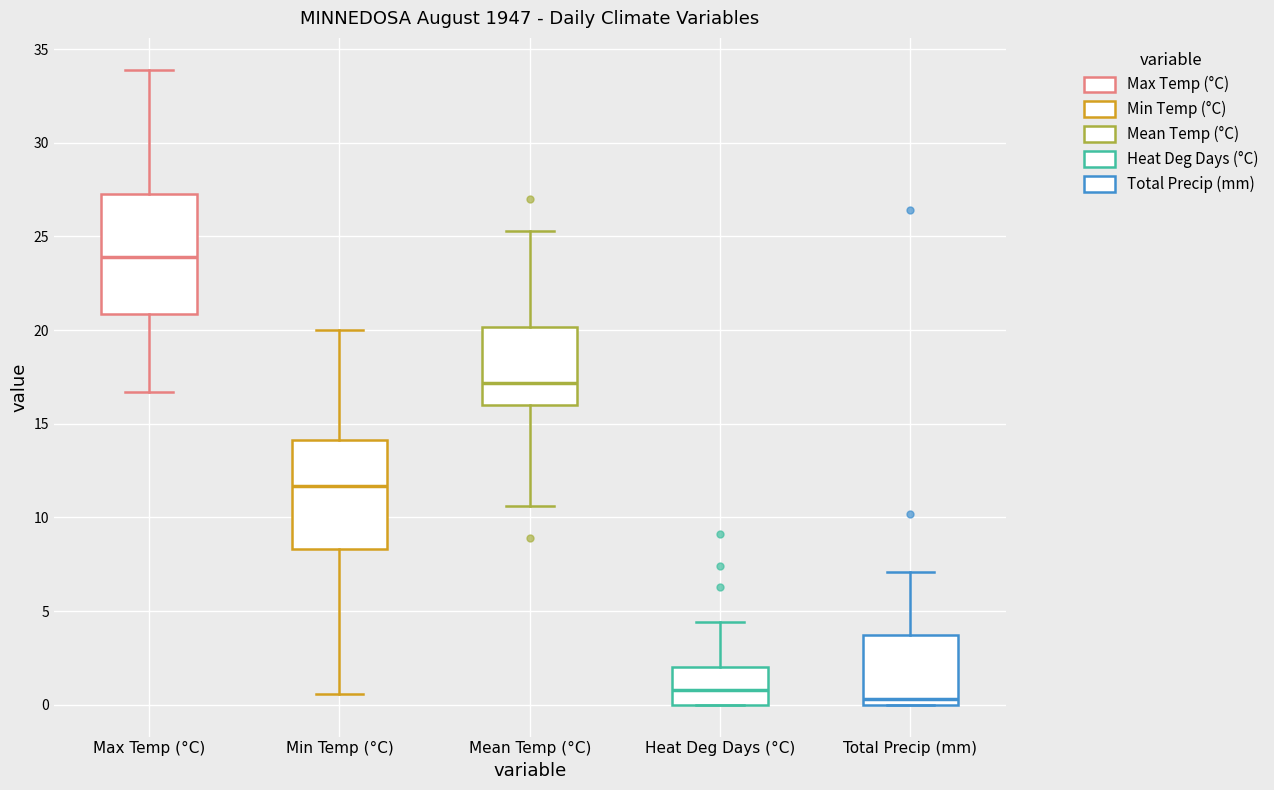

Reading left to right, read every box against the y-axis: the position of its median line, the range the box covers, and the ends of its whiskers. The values are not printed on the chart, so give them approximately, as read against the axis.

Max Temp (°C): median 24.0, box 21.0 to 27.5, whiskers 16.5 to 34.0
Min Temp (°C): median 11.5, box 8.5 to 14.0, whiskers 0.5 to 20.0
Mean Temp (°C): median 17.0, box 16.0 to 20.0, whiskers 10.5 to 25.5
Heat Deg Days (°C): median 1.0, box 0.0 to 2.0, whiskers 0.0 to 4.5
Total Precip (mm): median 0.5, box 0.0 to 3.5, whiskers 0.0 to 7.0